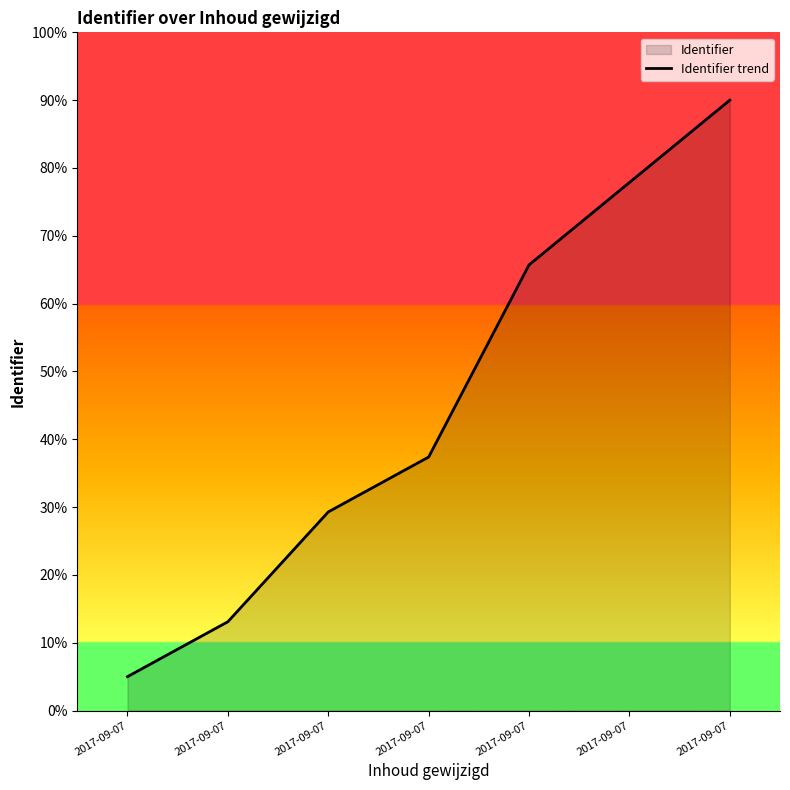

How many values are below 37?

3